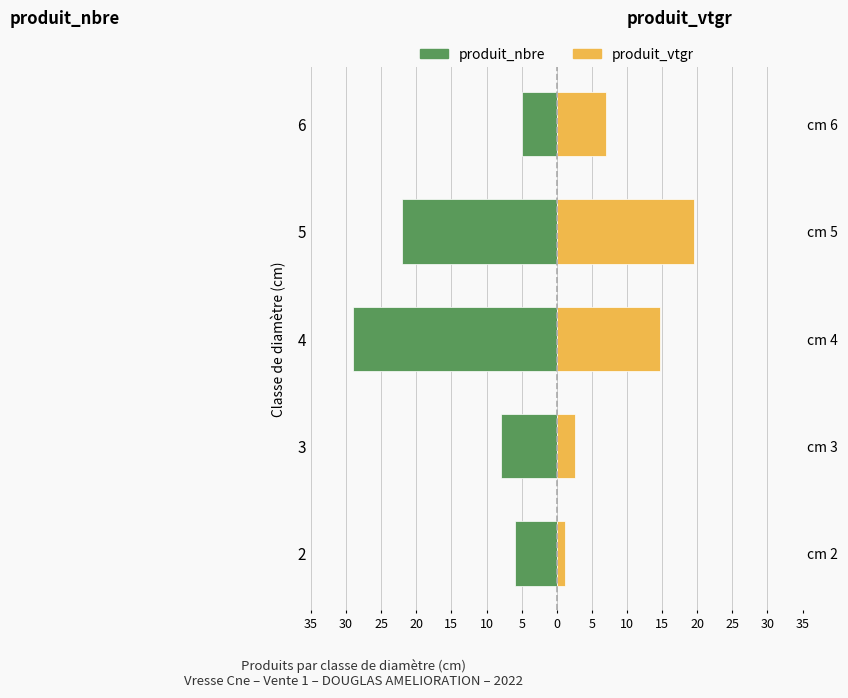

How many data points in produit_vtgr are less than 7?

2